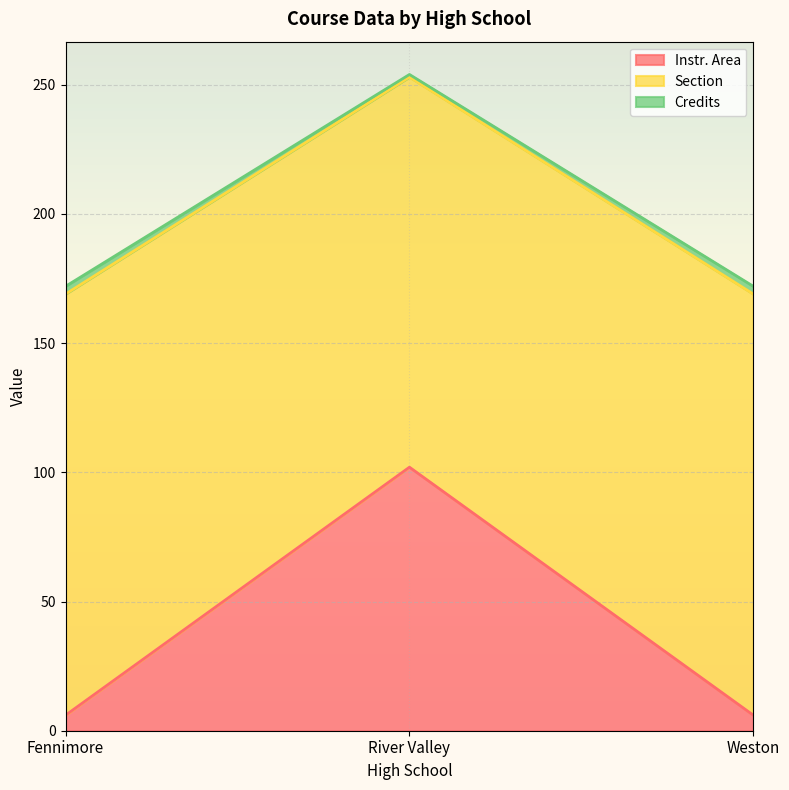

Is it true that Instr. Area equals 102 at River Valley?

True